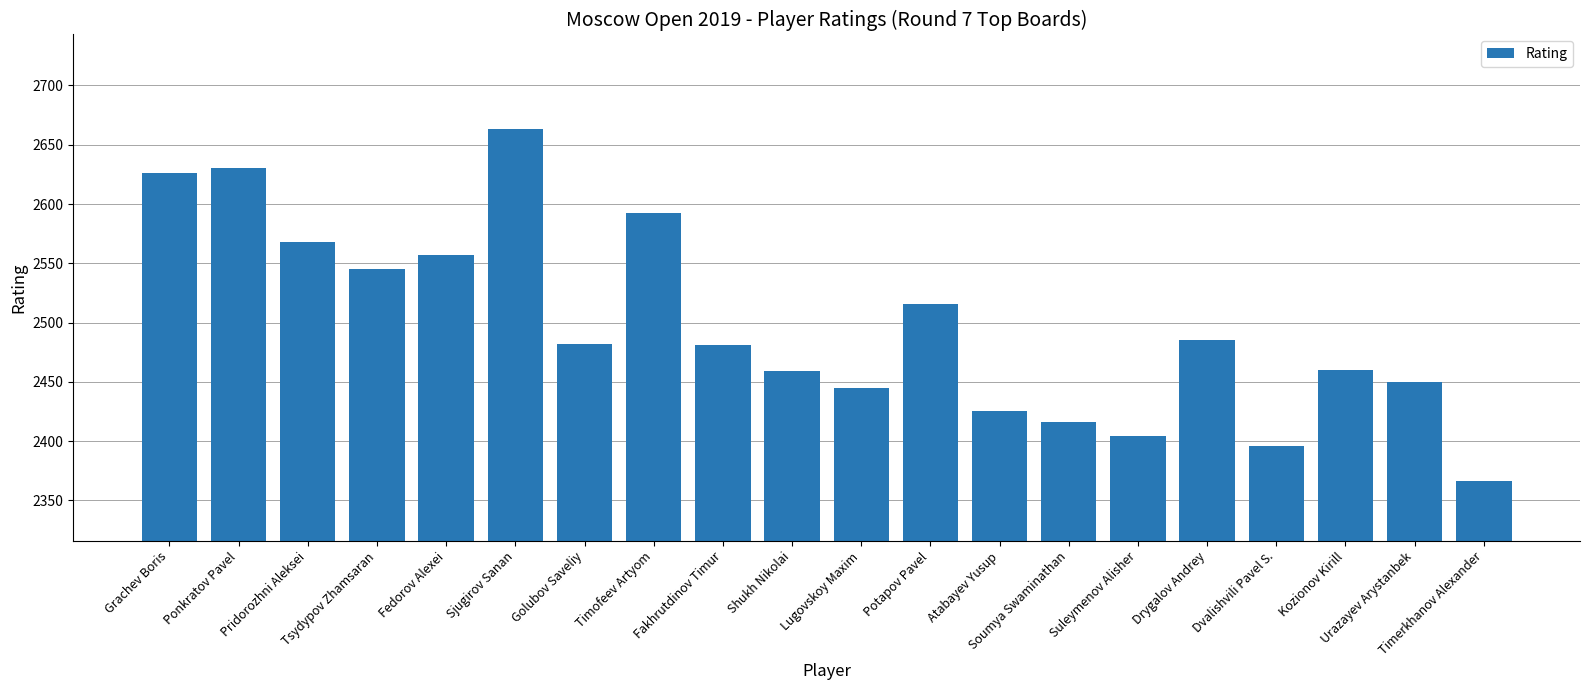

What is the greatest value displayed?

2663